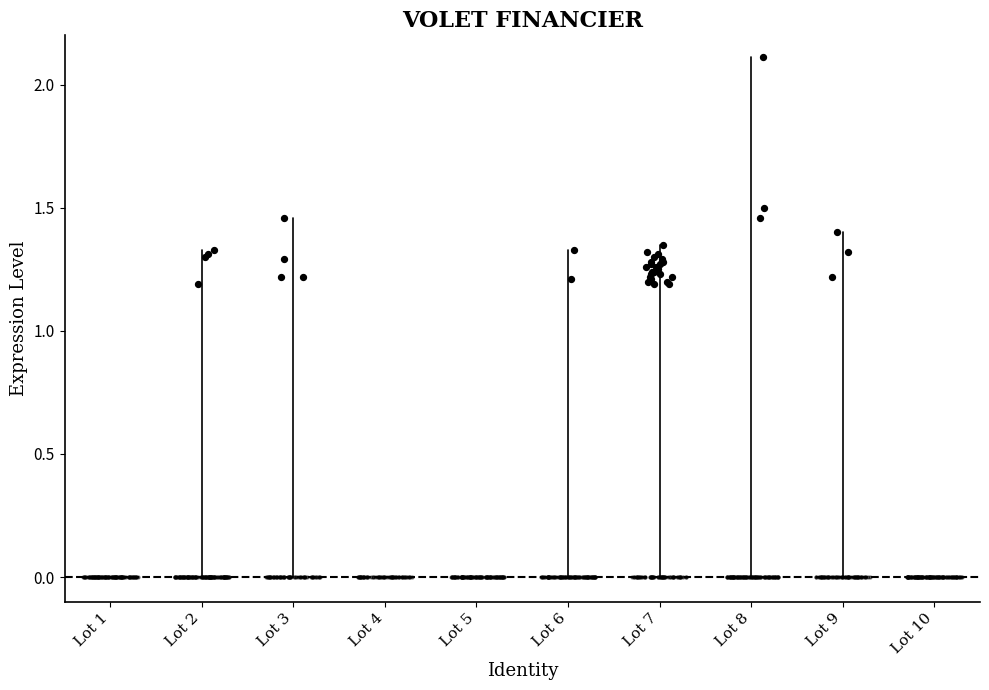

Which has a higher value, Lot 4 or Lot 3?

Lot 3